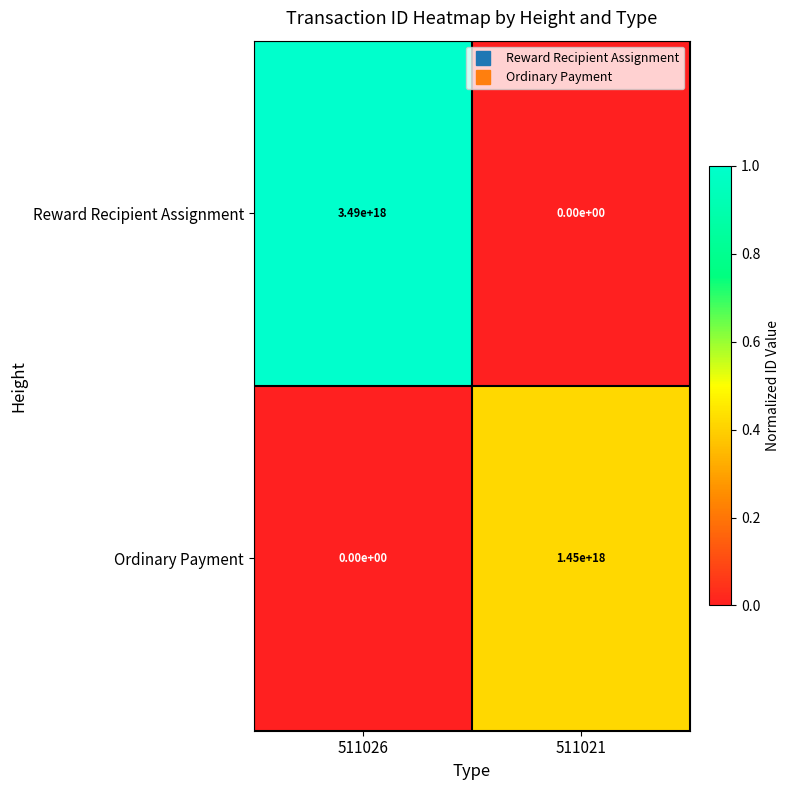

At which category is the sum across all series the highest?

511026